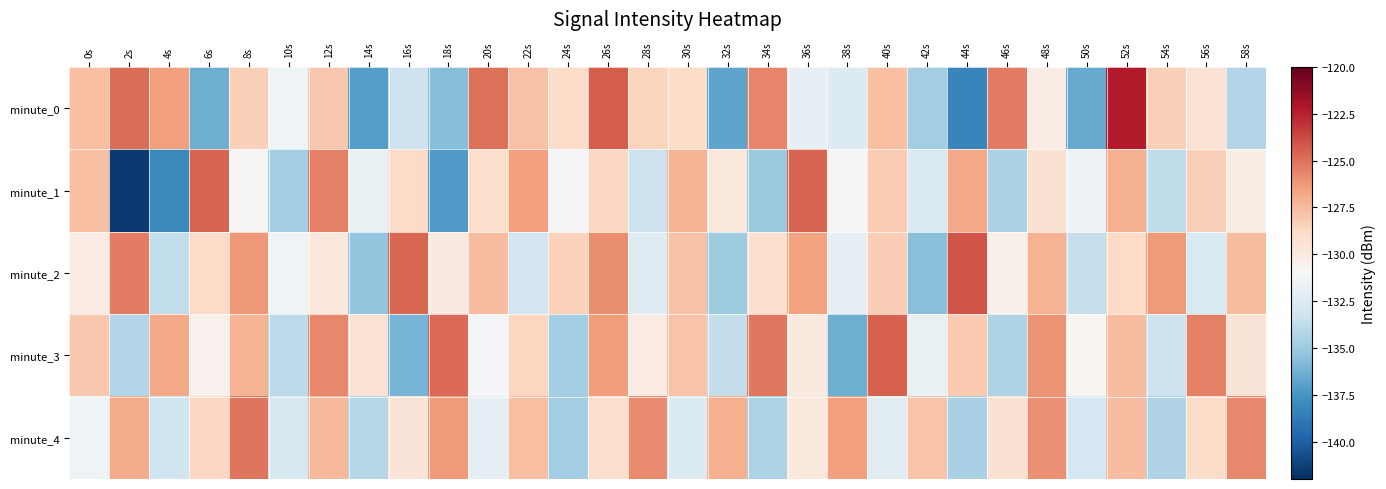

Which series has the widest spread of values?

minute_1